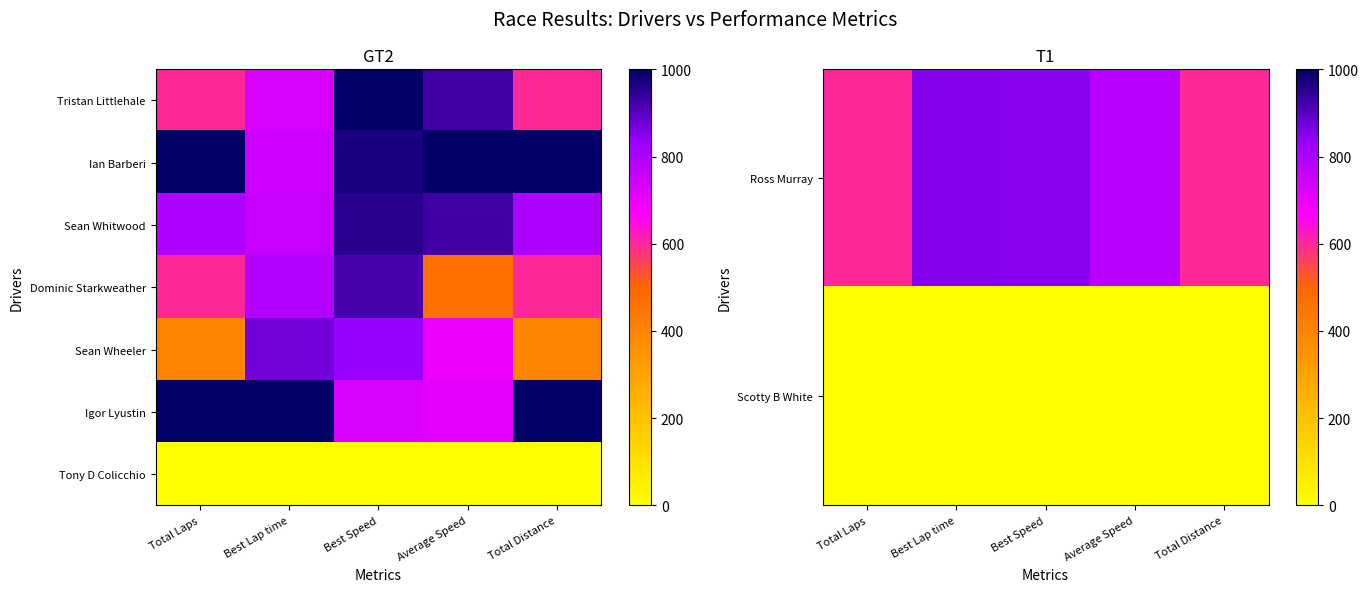

Where is Tony D Colicchio nearest to the value 0?

Total Laps